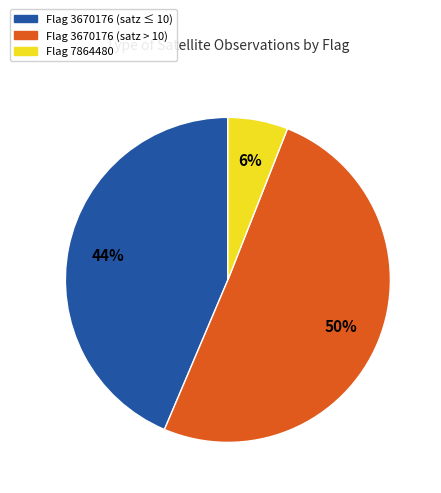

To the nearest percent, what is the average slice percentage?

33%